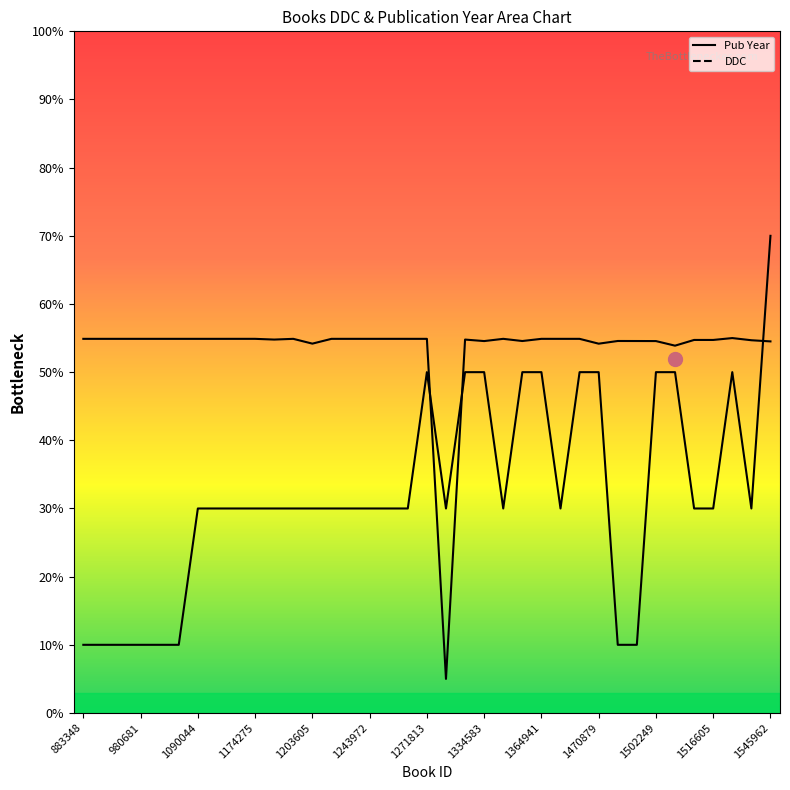

What is the value of the Pub Year point at the 37th from the left?

70.0